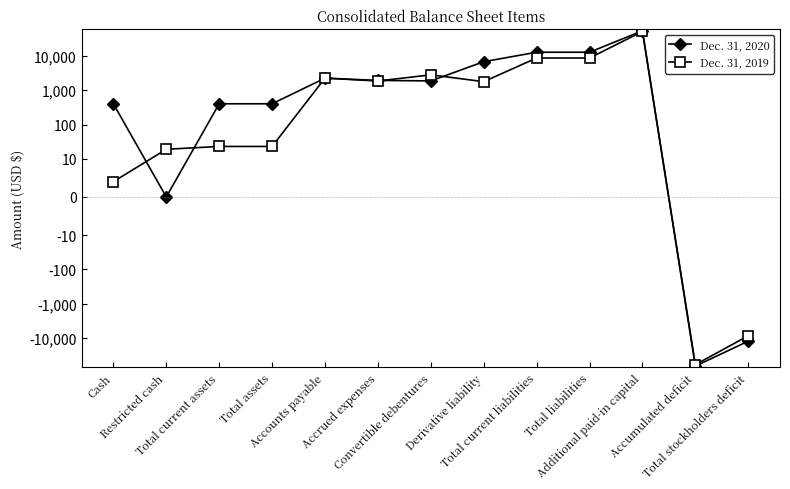

At which category does the chart reach its minimum across all series?

Accumulated deficit